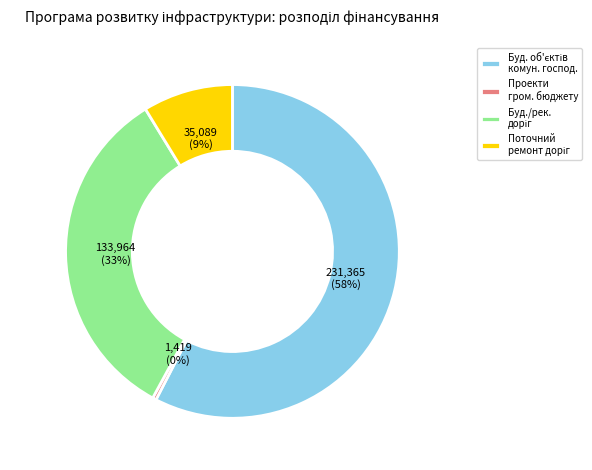

To the nearest percent, what is the average slice percentage?

25%